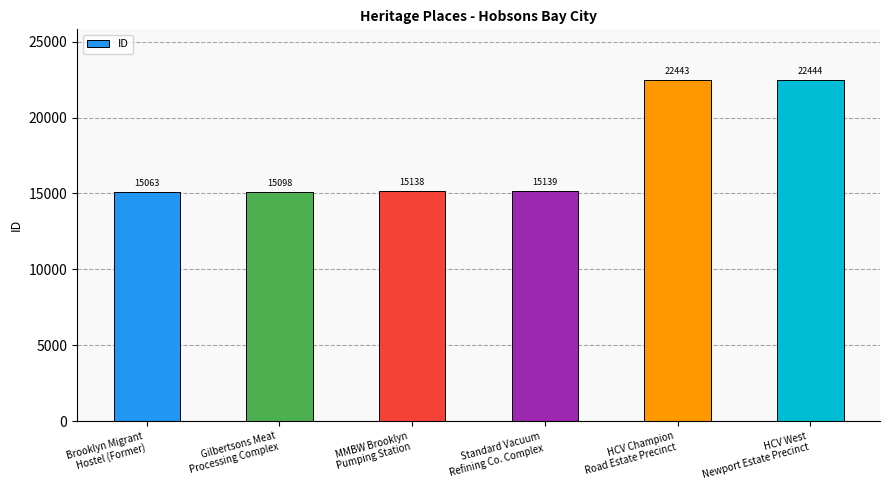

Which category has the highest value across all series?

HCV West
Newport Estate Precinct